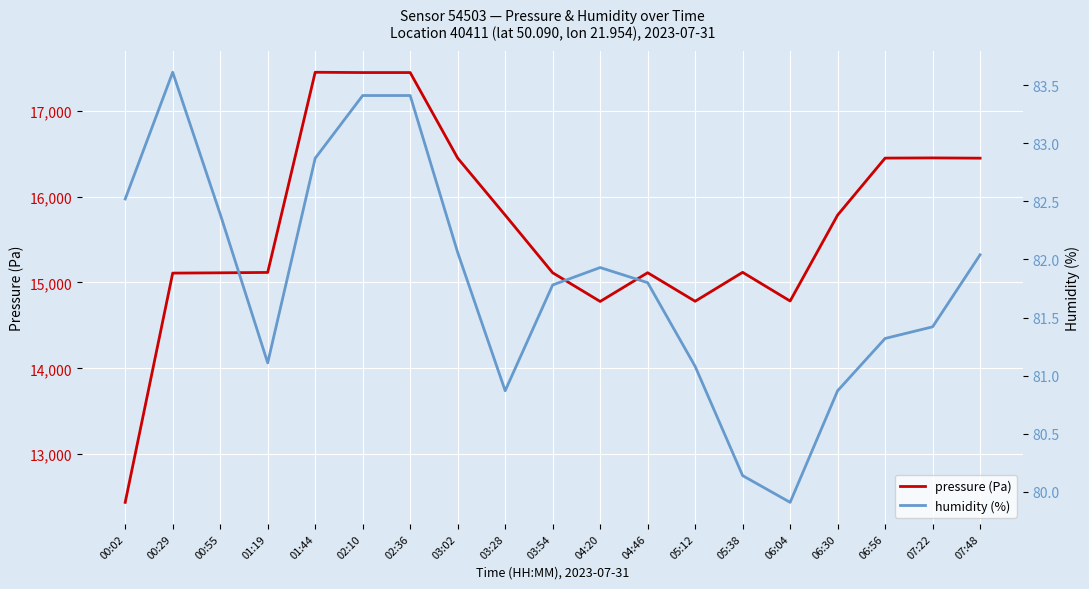

Is it true that humidity (%) equals 82.9 at 01:44?

True